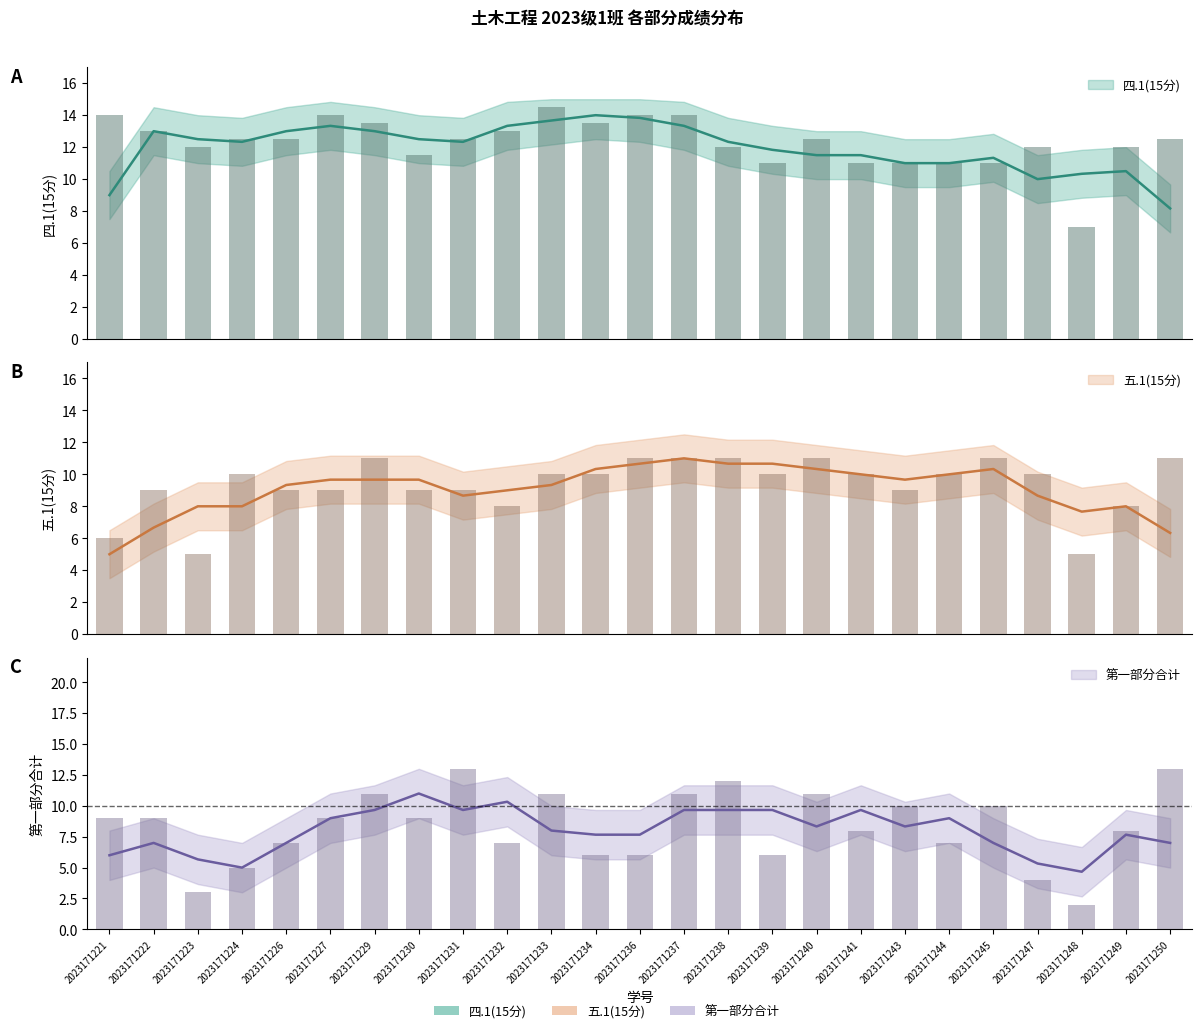

What is the difference between the 五.1(15分) values at 2023171247 and 2023171248?

5.0